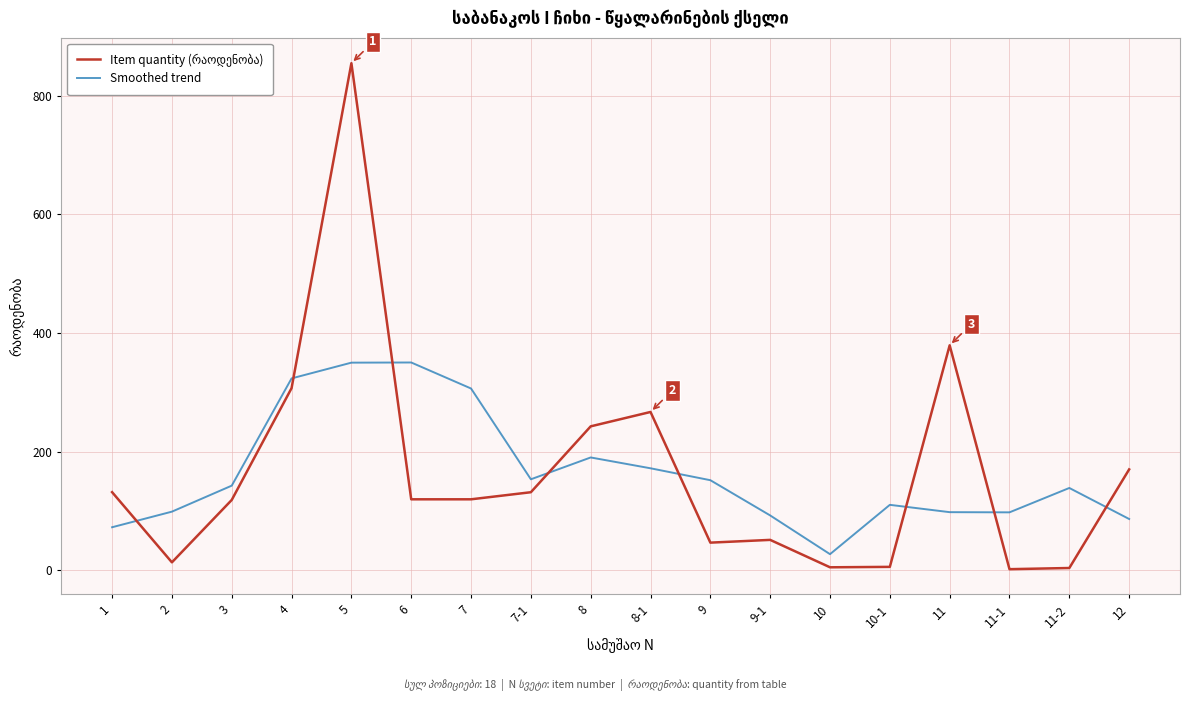

At which category is the sum across all series the highest?

5